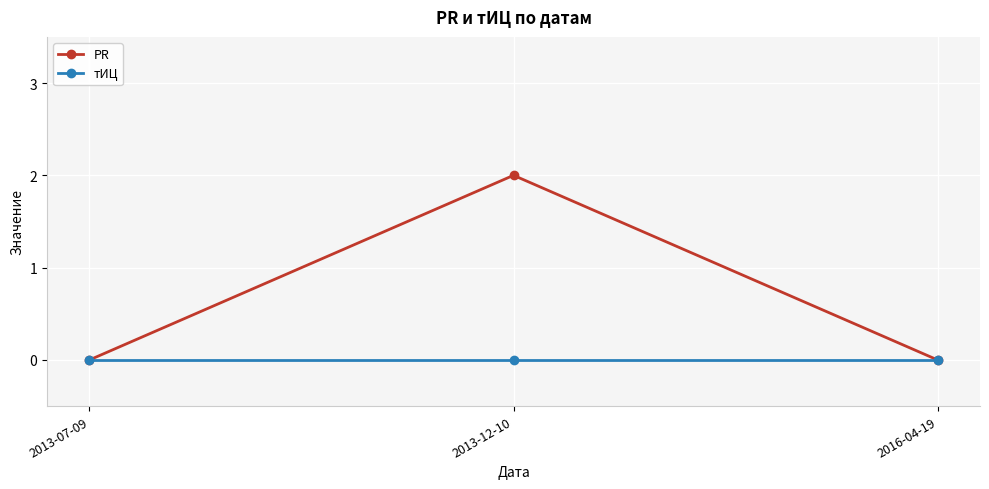

What is the label of the 3rd point from the left?

2016-04-19